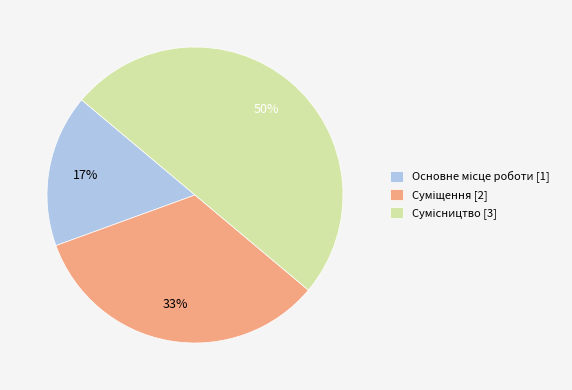

To the nearest percent, what is the average slice percentage?

33%